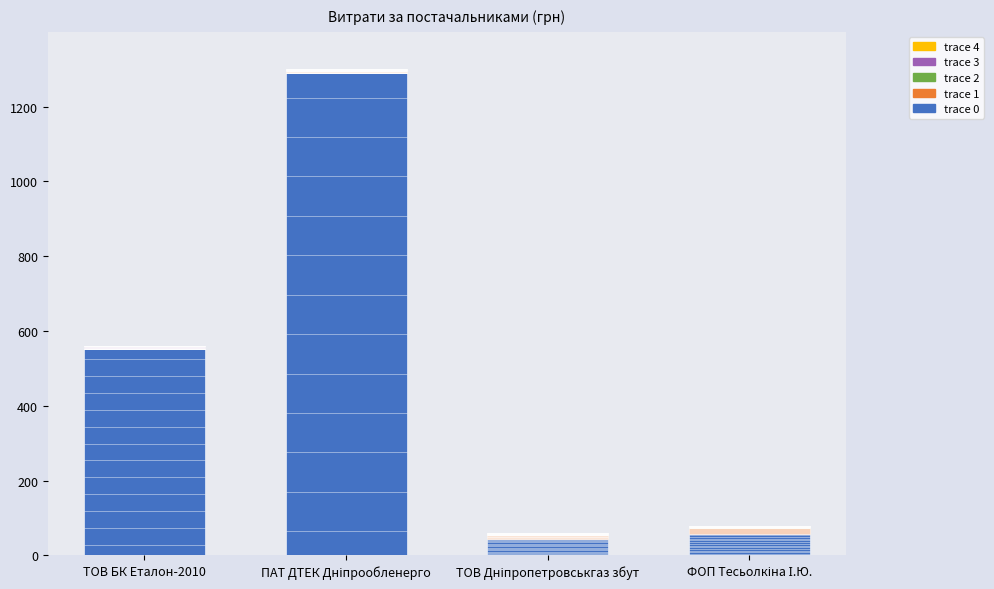

Which label corresponds to the largest value in the chart?

ПАТ ДТЕК Дніпрообленерго